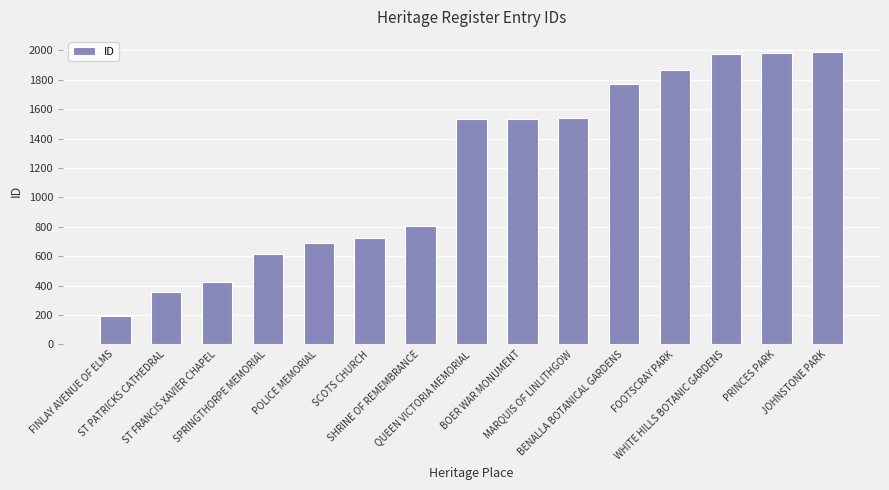

Which has a higher value, BOER WAR MONUMENT or FINLAY AVENUE OF ELMS?

BOER WAR MONUMENT